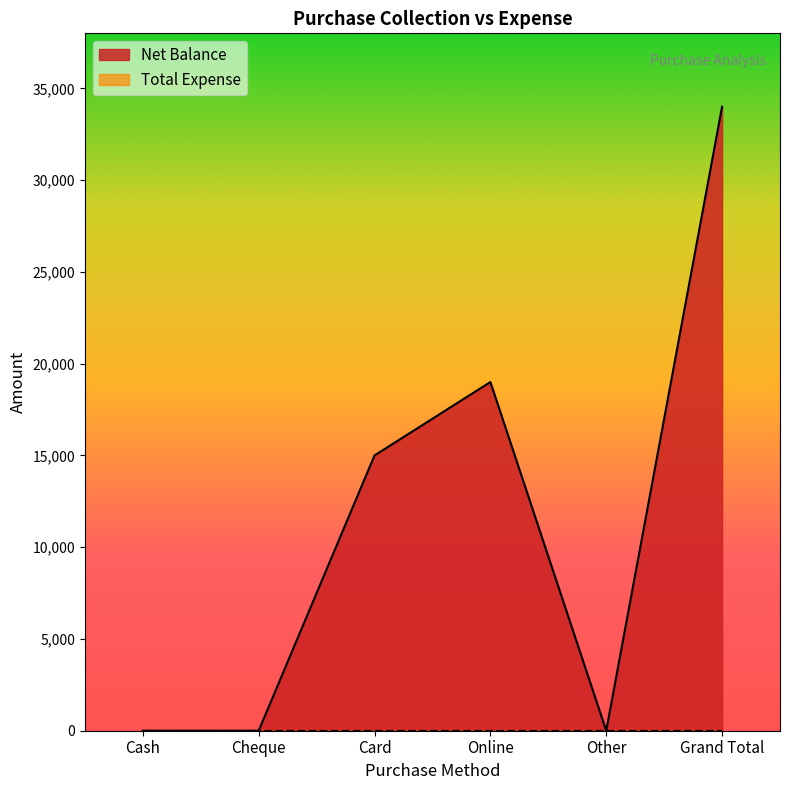

What is the change in value from Online to Grand Total?

+15000